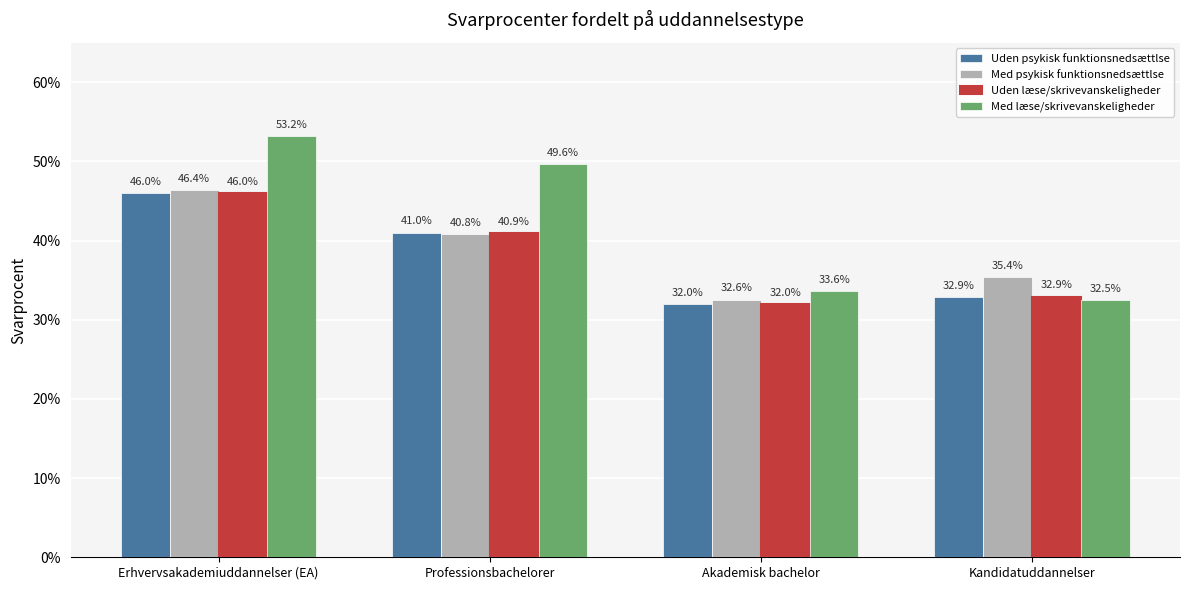

What is the maximum value shown in the chart?

0.5